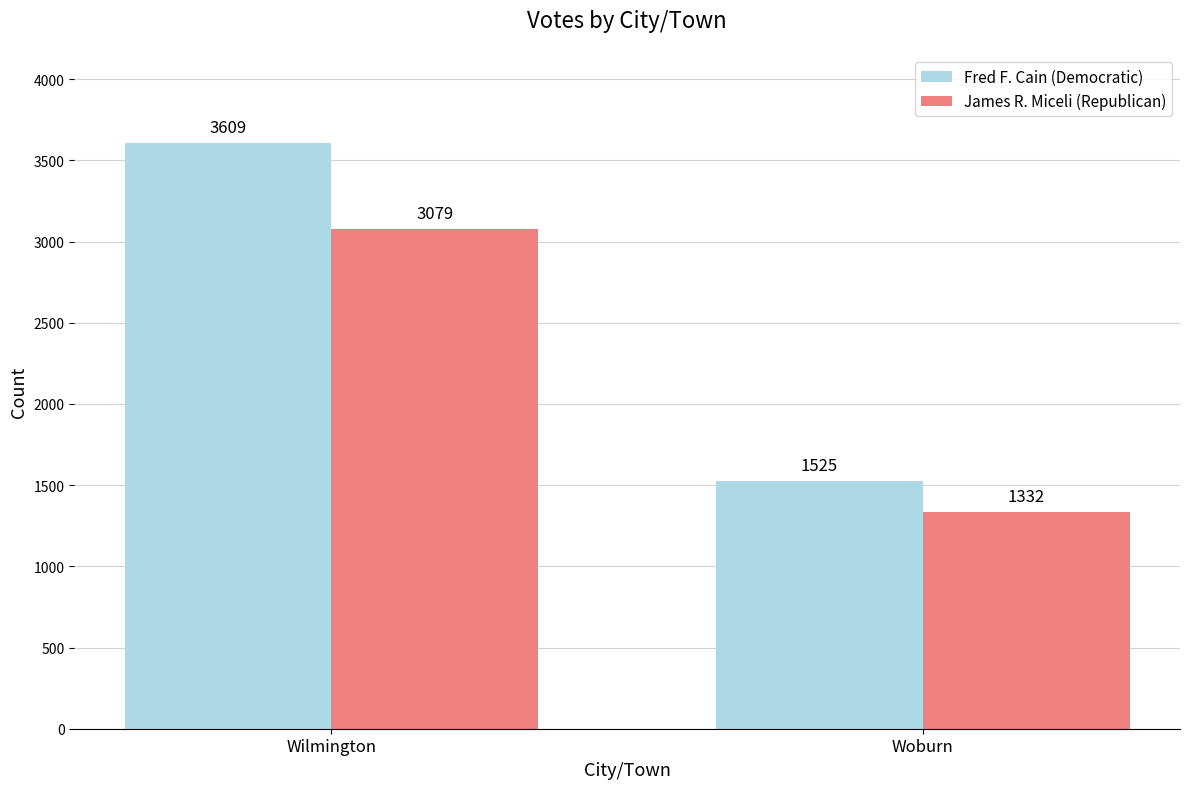

What is the sum of the Fred F. Cain (Democratic) values at Wilmington and Woburn?

5134